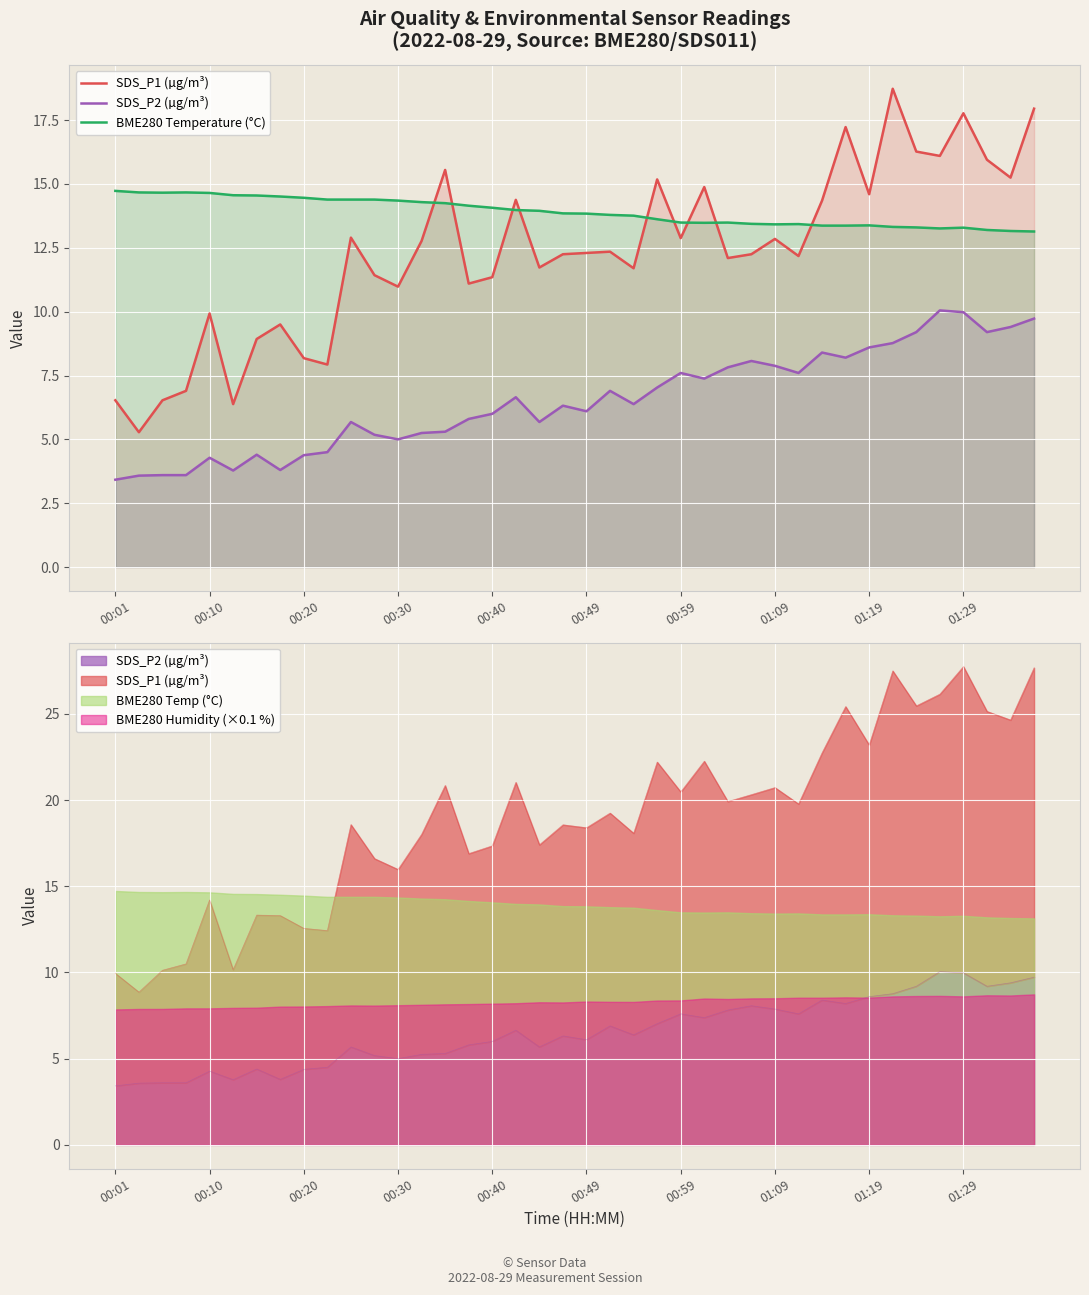

List the series in order of their peak value, lowest first.

SDS_P2 (µg/m³), BME280 Temperature (°C), SDS_P1 (µg/m³)